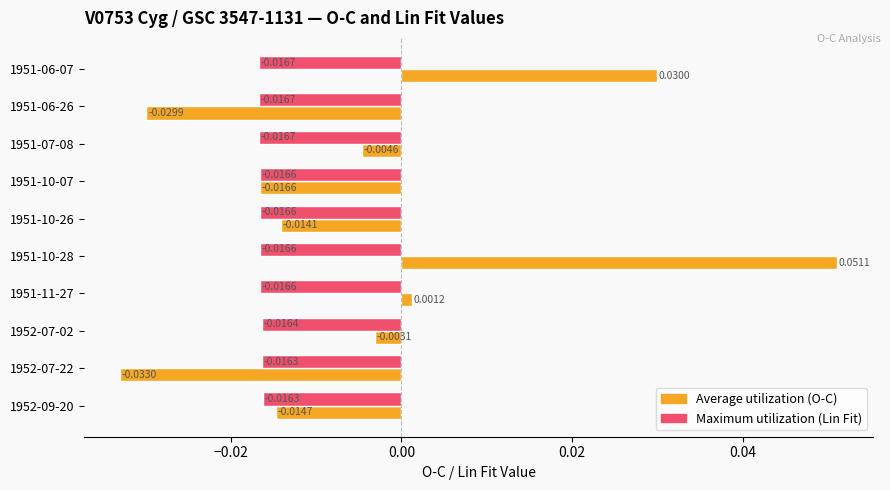

At which category is the sum across all series the highest?

1951-10-28